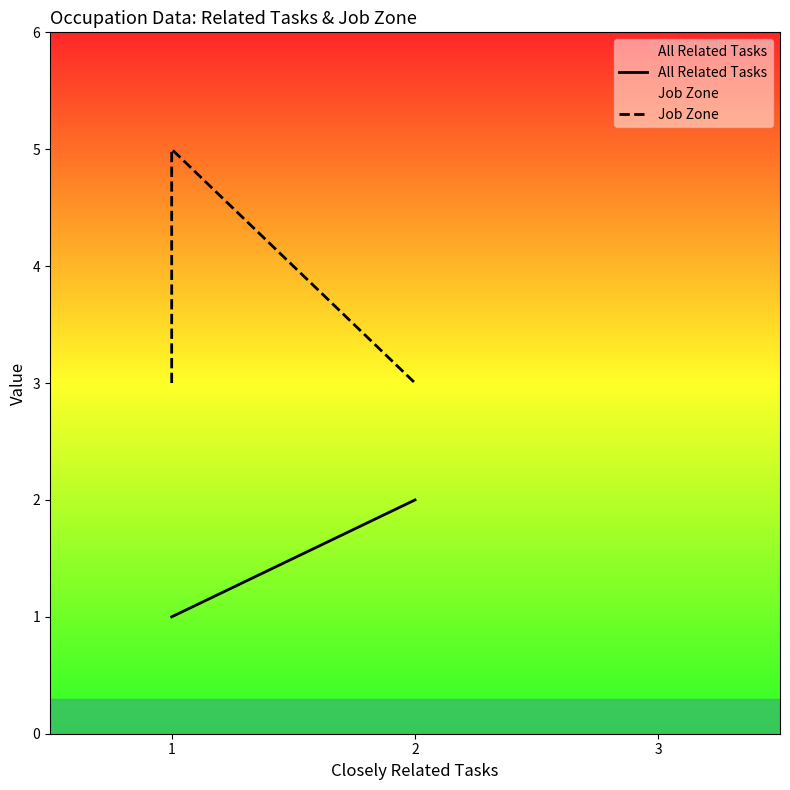

Reading left to right, extract all data points from this chart.

All Related Tasks: 1	1	1	1	2	2
Job Zone: 3	5	5	5	3	3